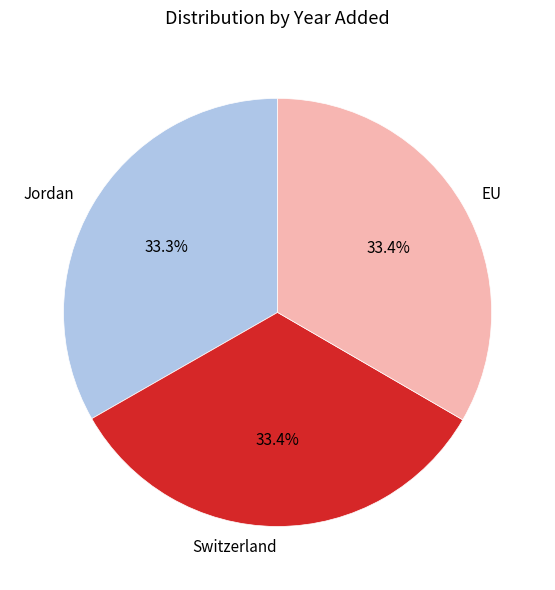

What portion of the pie excludes Jordan?

66.7%